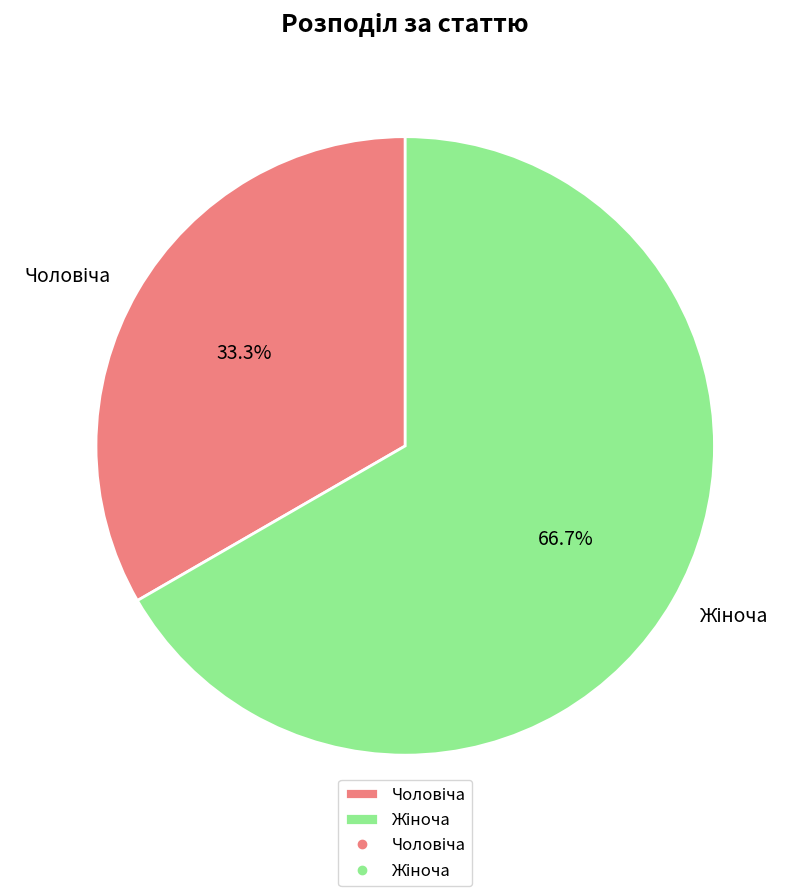

Is there a majority slice in this chart?

Yes